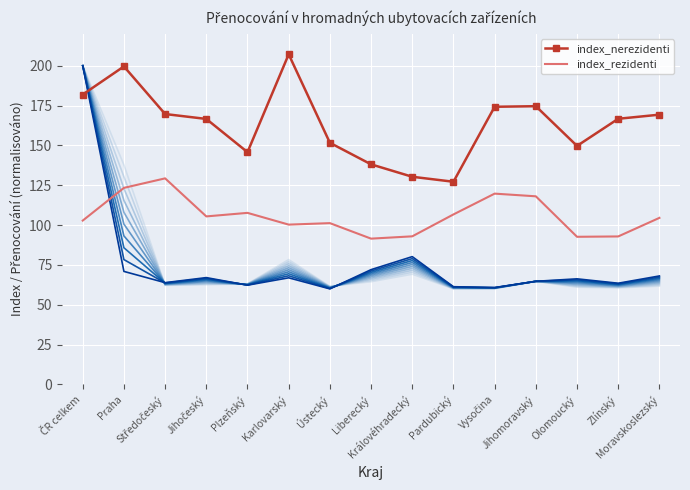

What is the difference between the highest and lowest values at Středočeský?

40.4